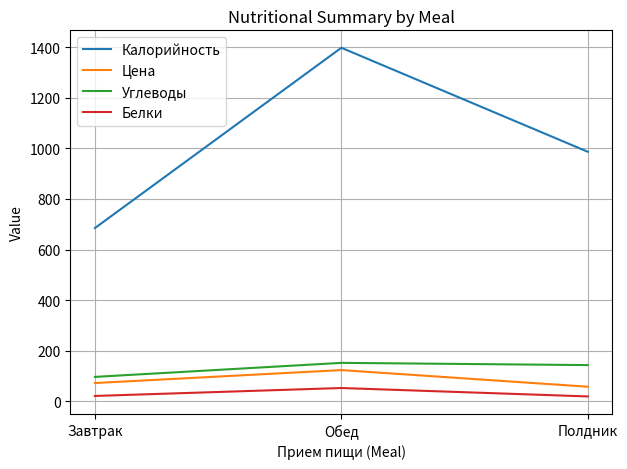

What value does the Углеводы series have at Полдник?

143.6